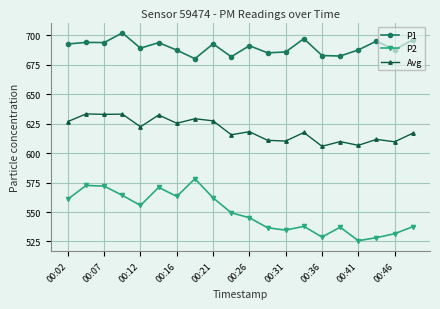

What is the value of the P2 point at the 11th from the left?

545.2